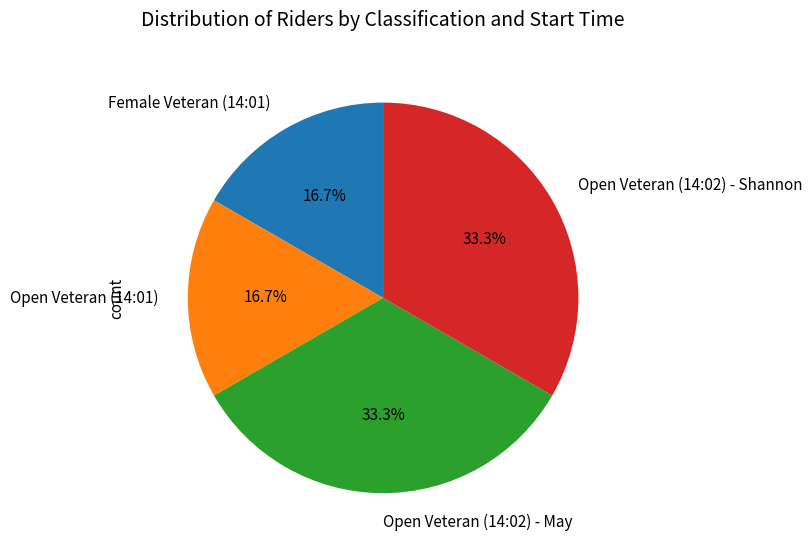

Combined, what portion of the pie is Open Veteran (14:01) and Open Veteran (14:02) - Shannon?

50.0%